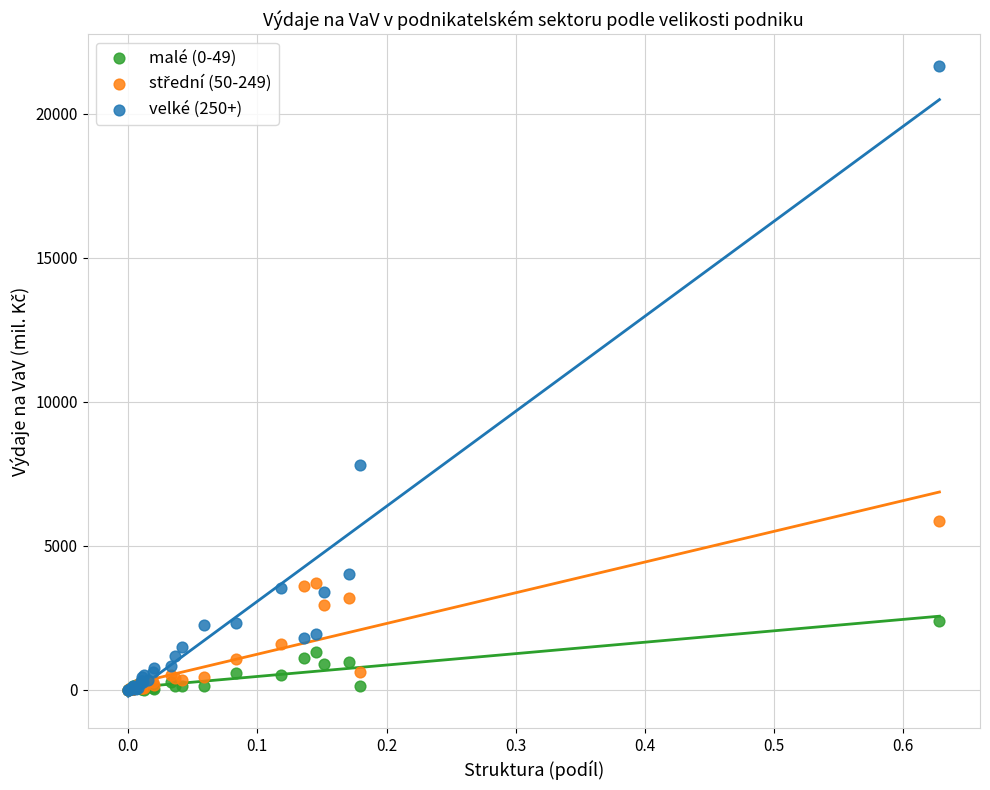

Which series has the widest spread of Y values?

velké (250+)